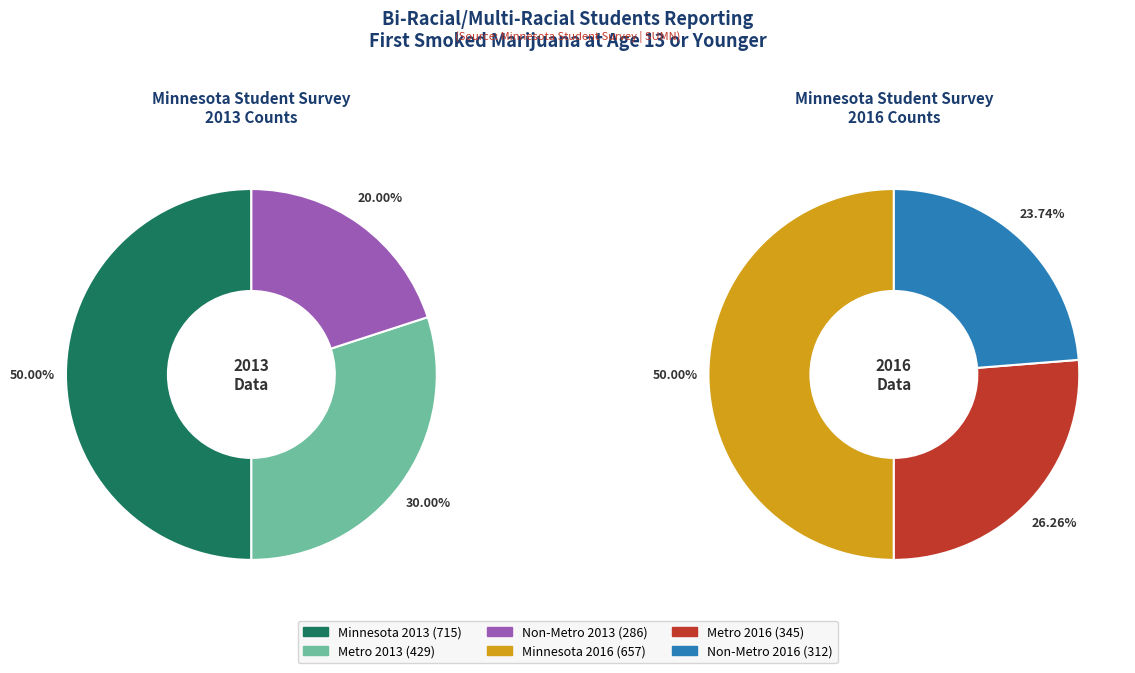

To the nearest percent, what is the difference between the largest and smallest slice percentages?

30%